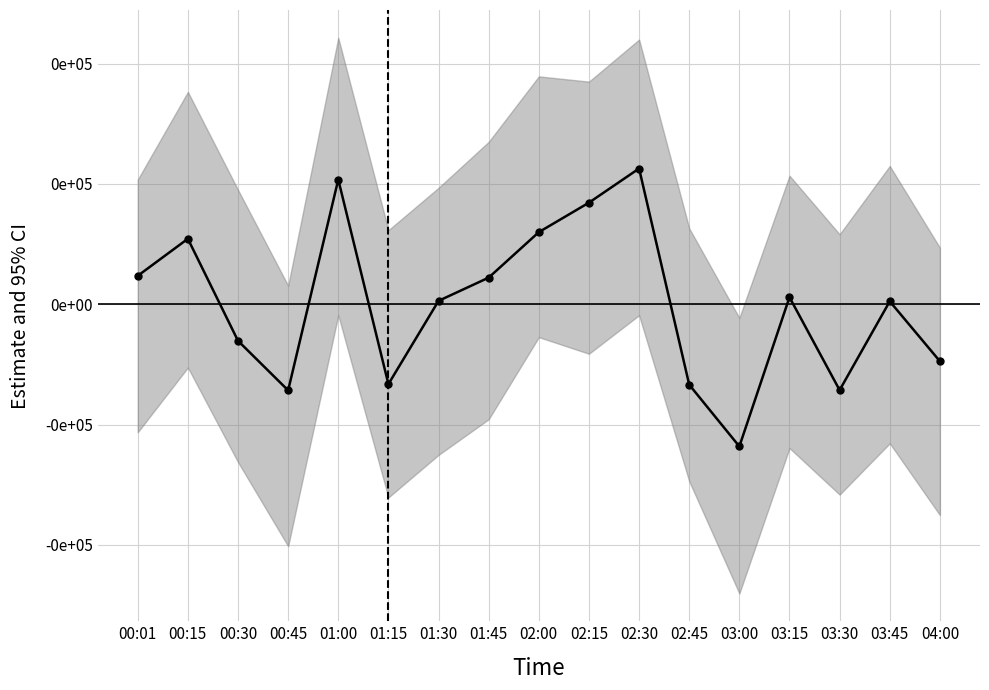

How many distinct data groups are displayed?

1